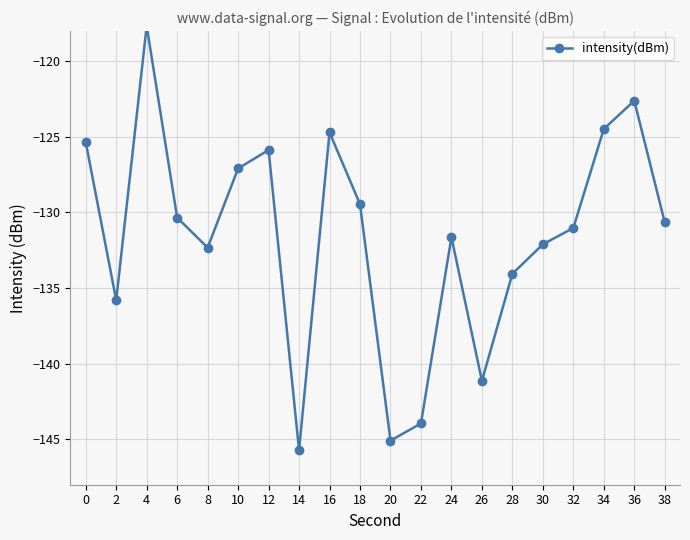

Reading left to right, transcribe all the data shown in this chart.

-125.4	-135.8	-117.7	-130.3	-132.3	-127.1	-125.9	-145.7	-124.7	-129.5	-145.1	-144.0	-131.6	-141.1	-134.1	-132.1	-131.0	-124.5	-122.6	-130.7